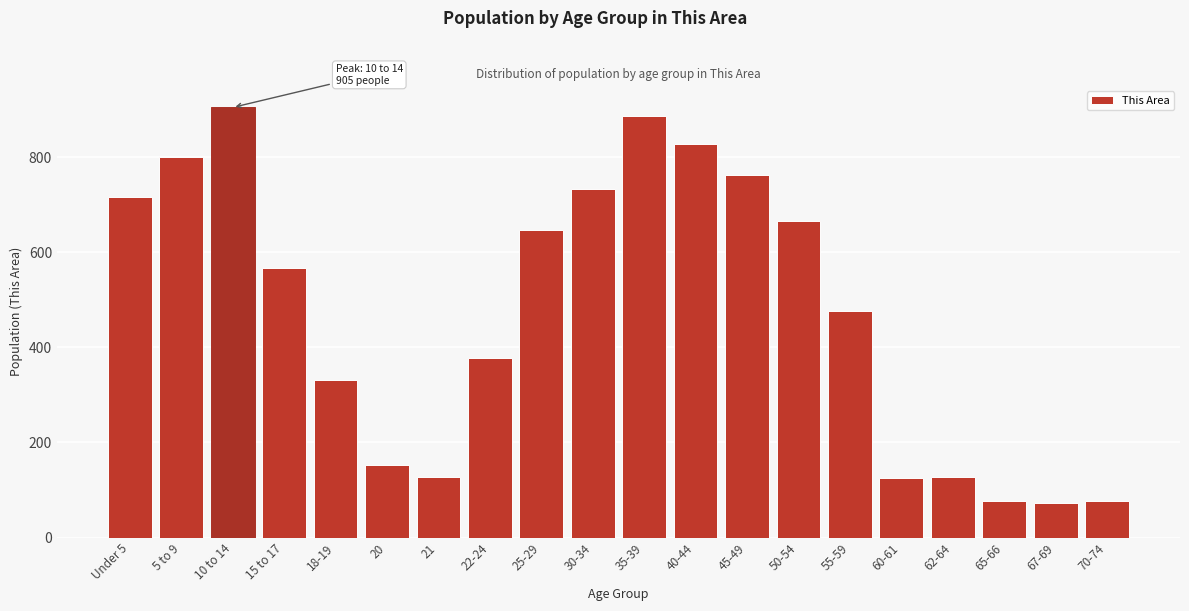

What is the change in value from 40-44 to 55-59?

-351